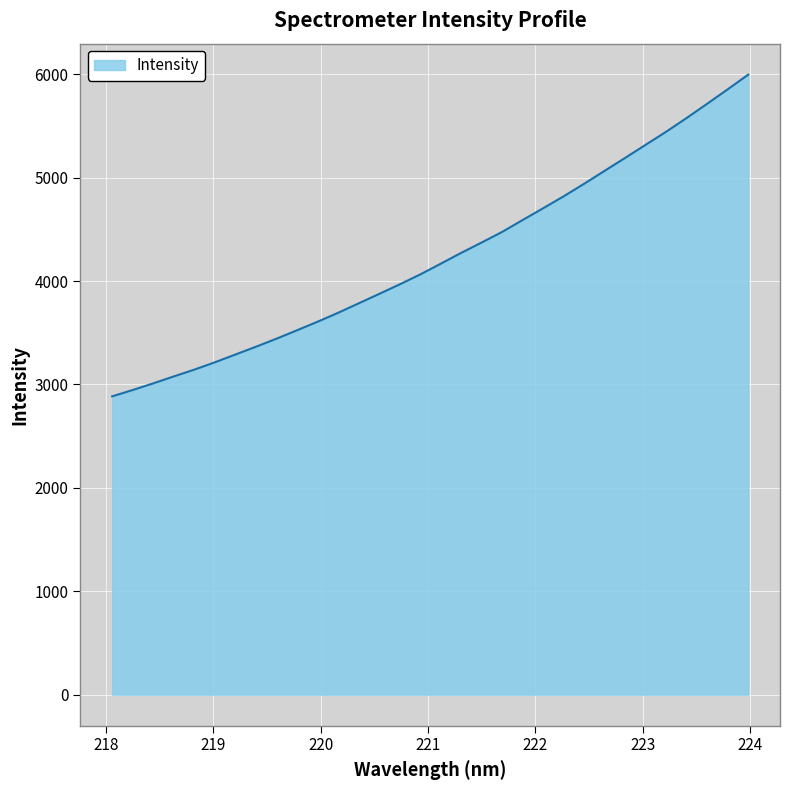

What is the difference between the maximum and minimum values?

3111.2